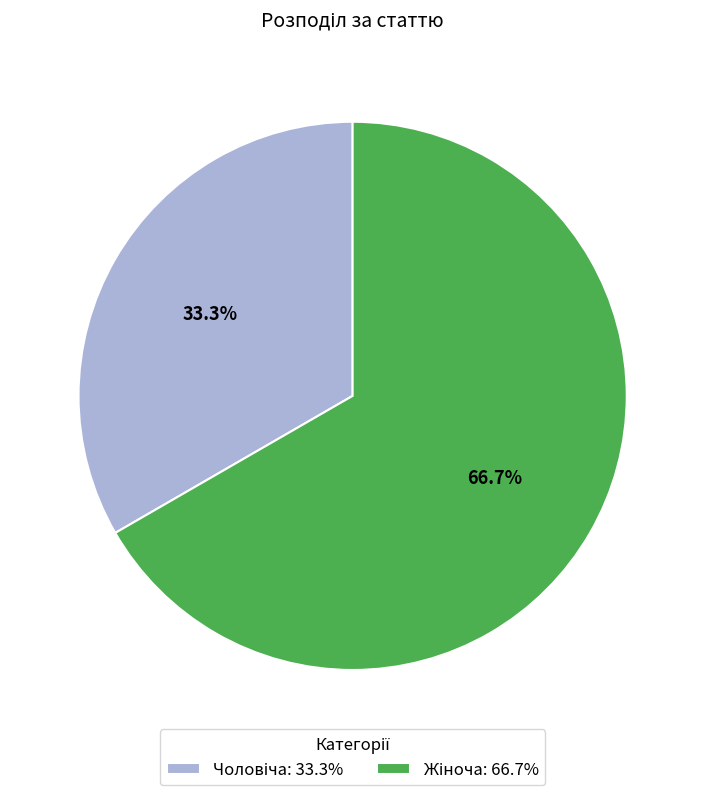

Does any single category account for the majority?

Yes